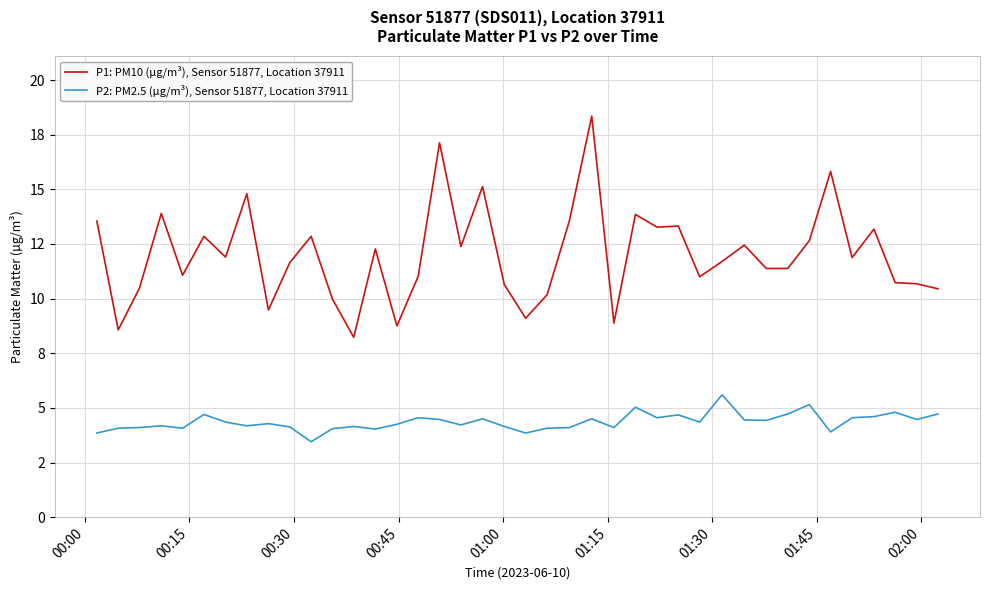

What is the value of the P2: PM2.5 (µg/m³), Sensor 51877, Location 37911 point at the 19th from the left?

4.5